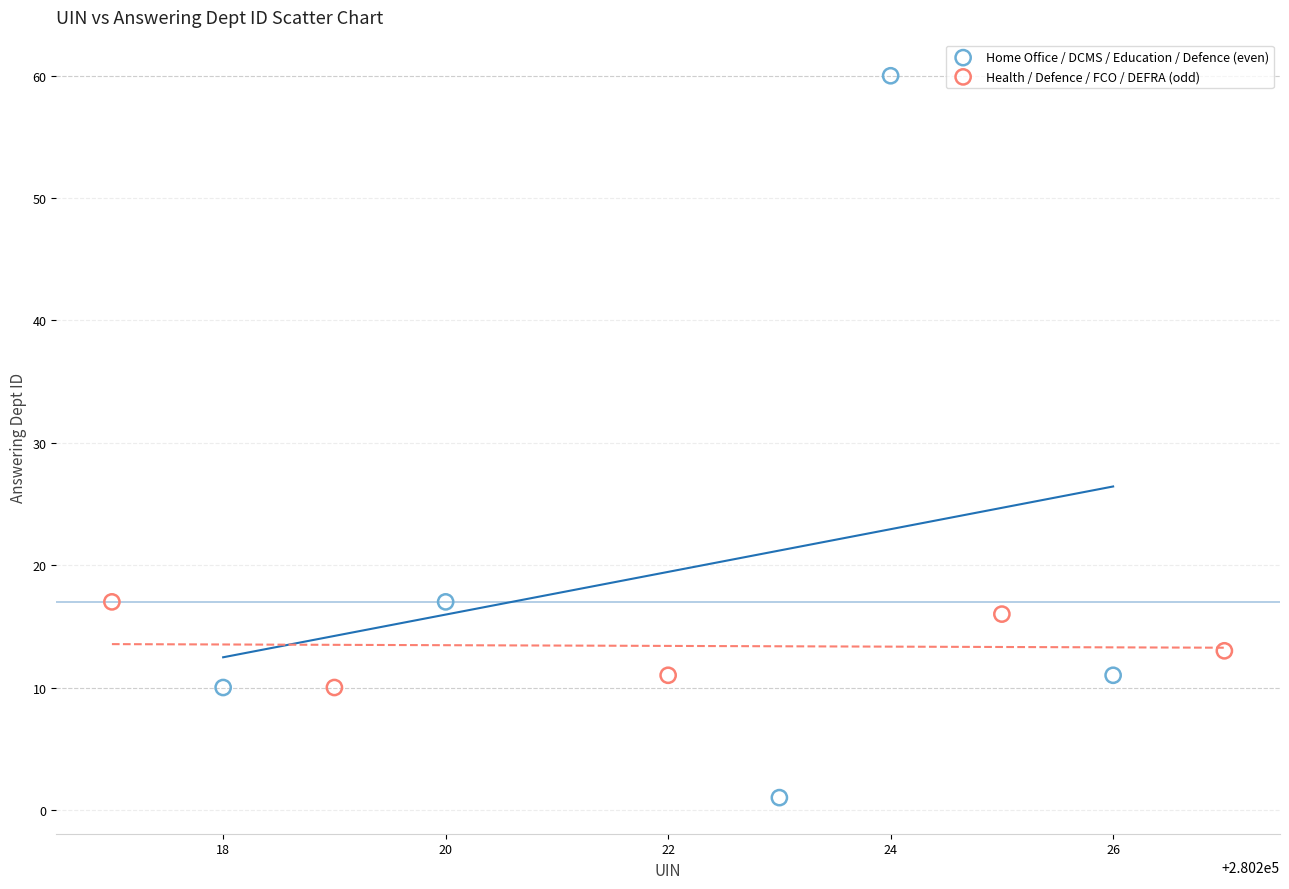

Which series reaches the maximum Y coordinate?

Home Office / DCMS / Education / Defence (even)